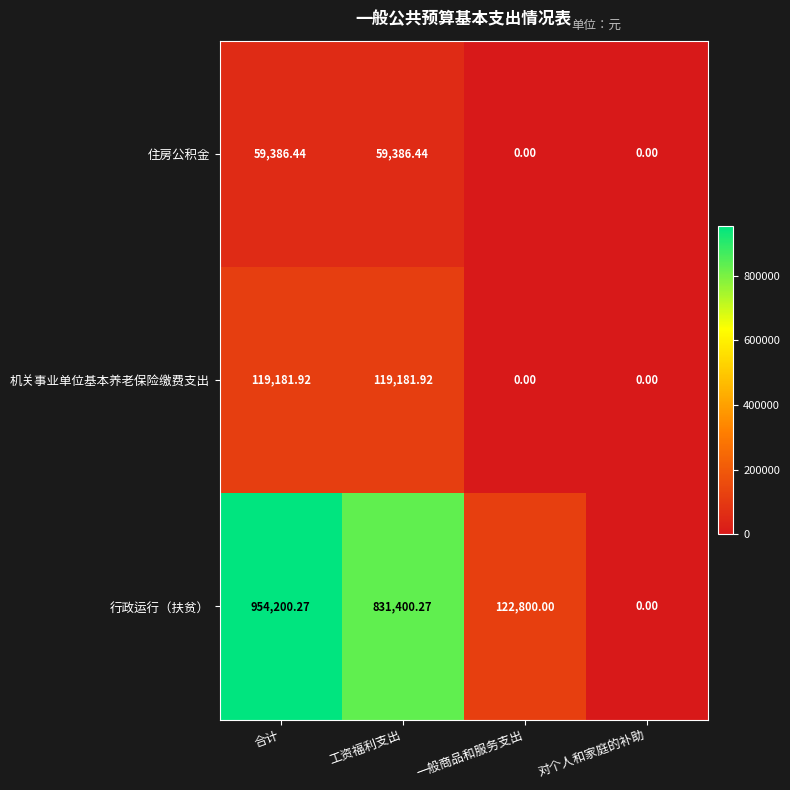

At which label does 住房公积金 first exceed 59386?

合计